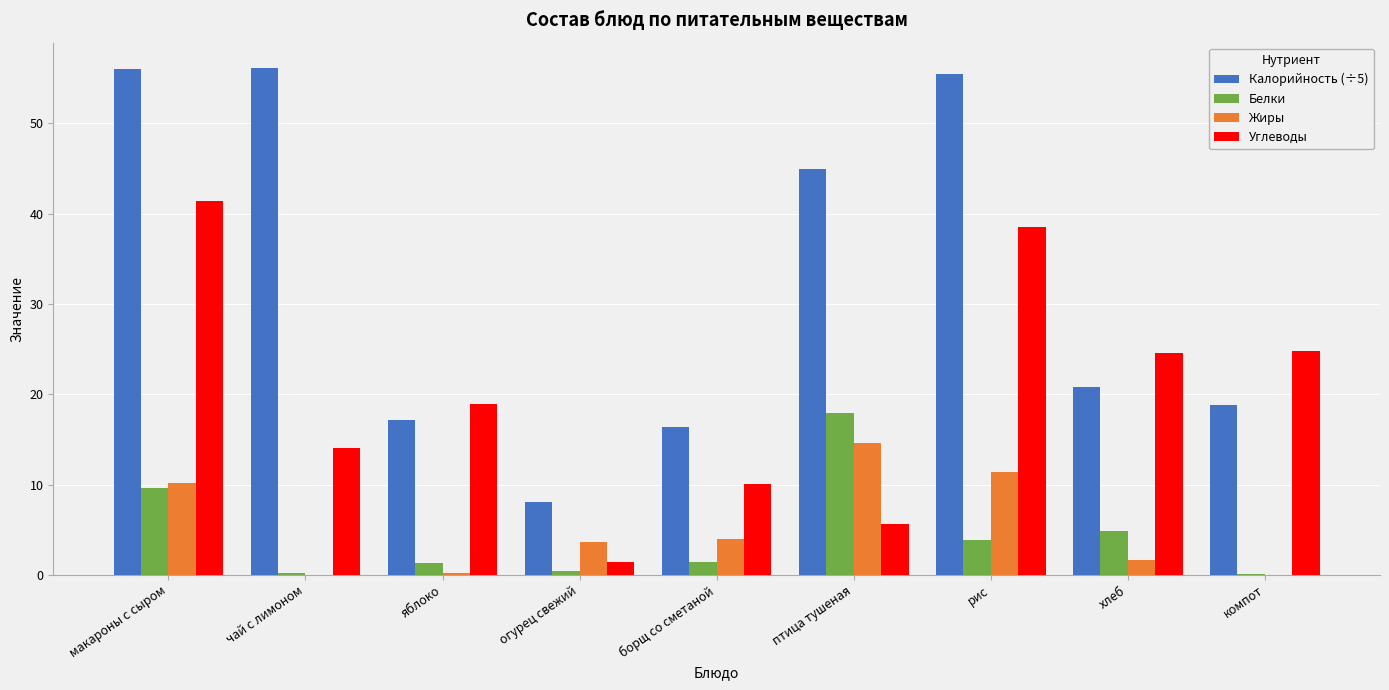

What is the maximum value for Калорийность (÷5)?

56.1